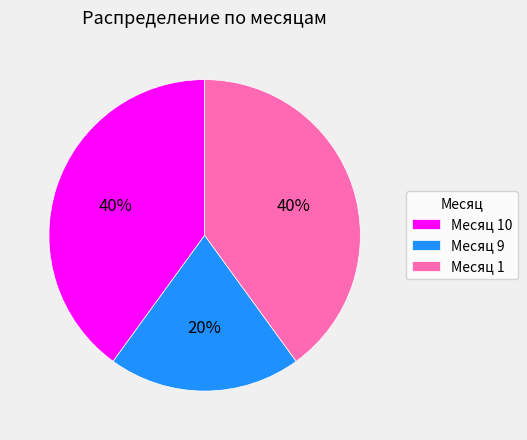

How many segments does this pie chart have?

3